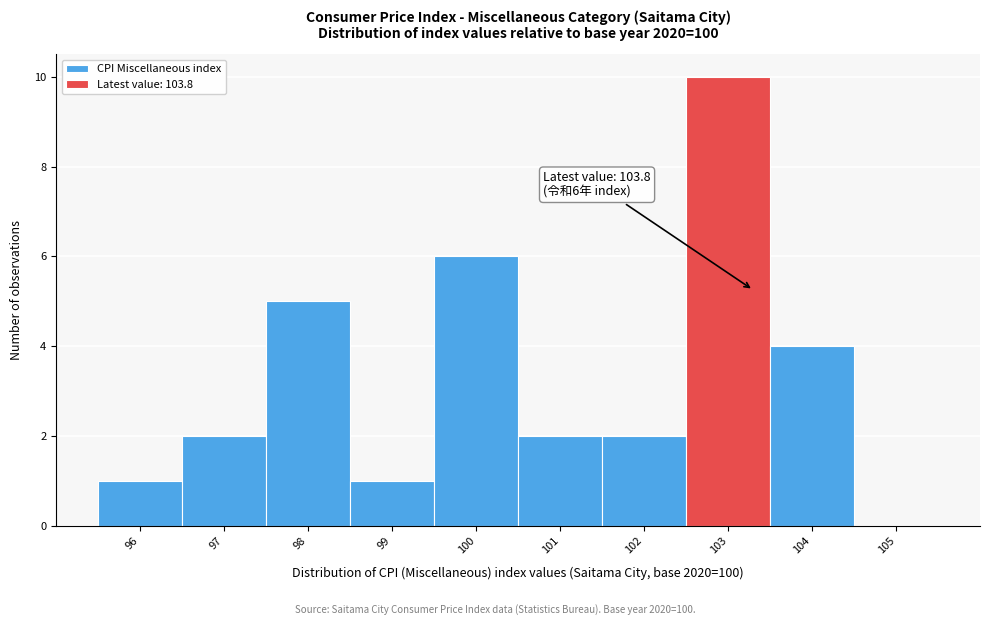

Reading right to left, transcribe all the data shown in this chart.

105=0	104=4	103=10	102=2	101=2	100=6	99=1	98=5	97=2	96=1